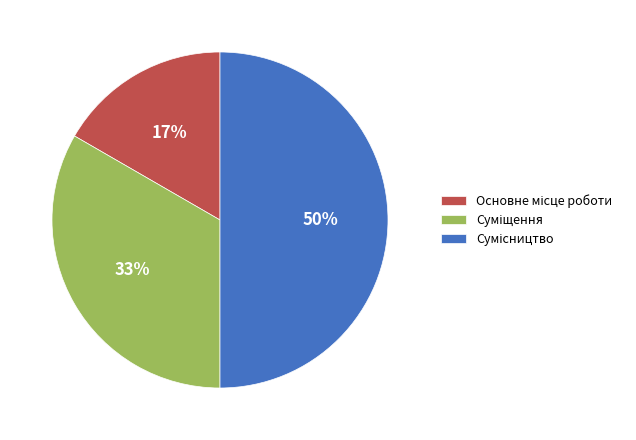

To the nearest percent, what is the average slice percentage?

33%